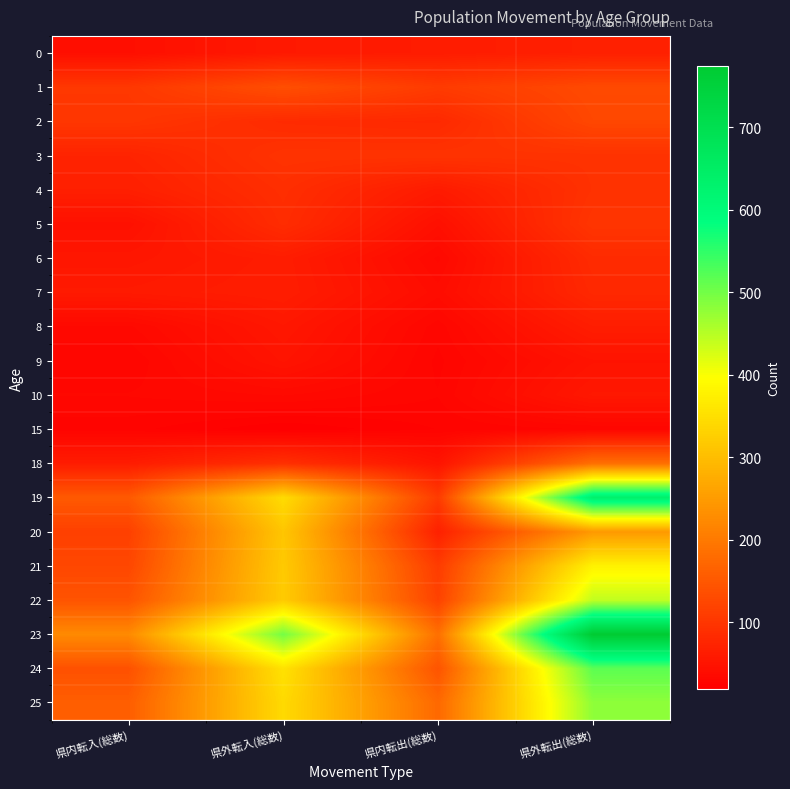

What is the difference between the highest and lowest values at 県外転入(総数)?

480